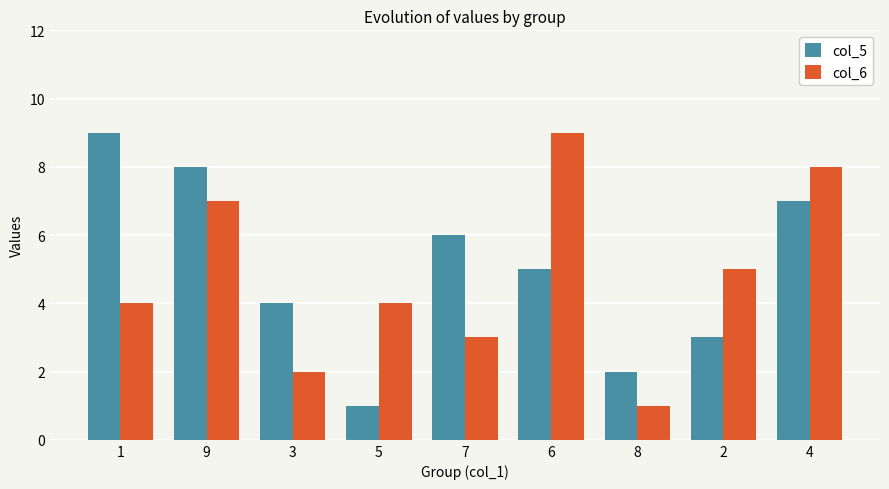

At 8, list the series in order from largest to smallest.

col_5, col_6